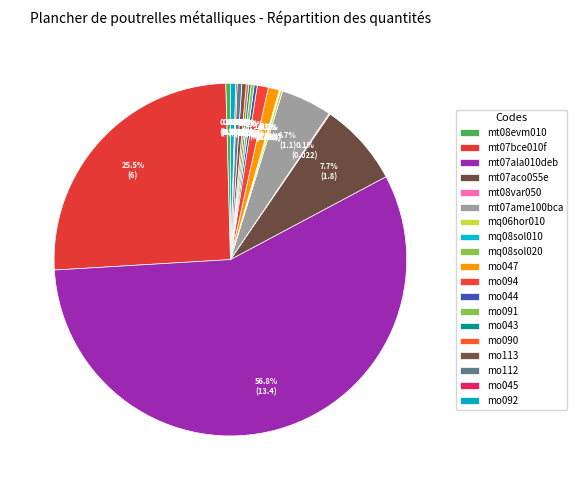

Between mo047 and mt07ame100bca, which is larger?

mt07ame100bca